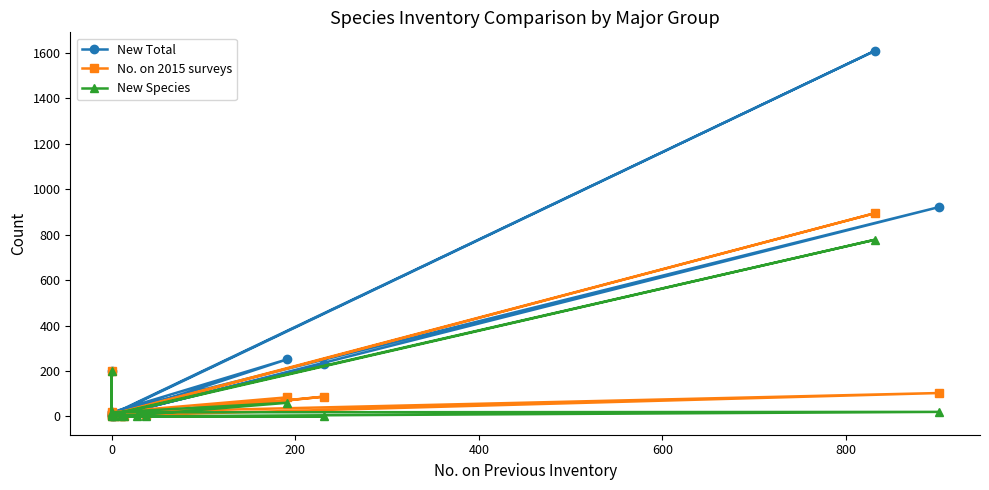

What is the difference between the second highest and second lowest values in the New Total series?

918